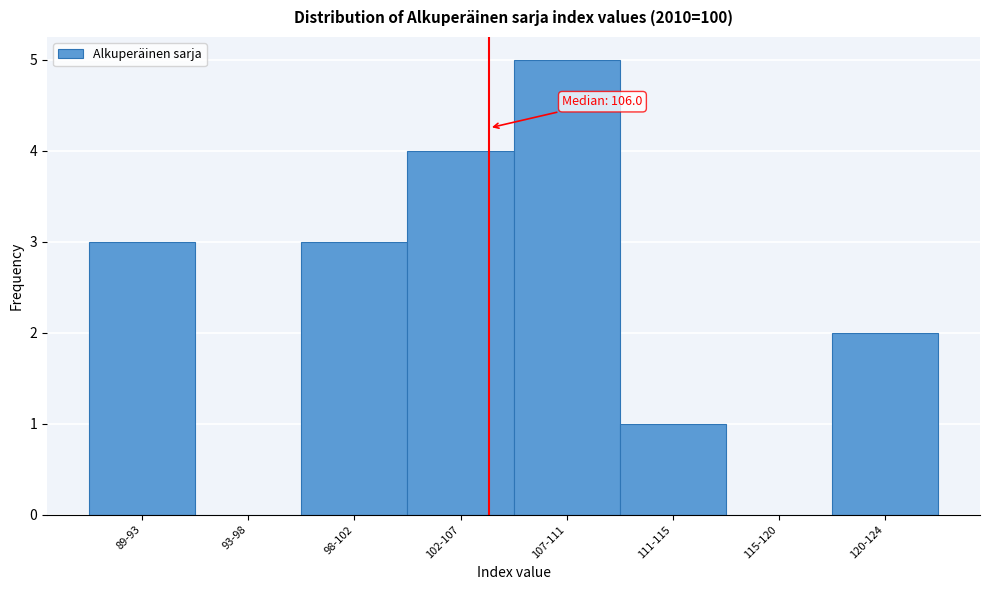

Reading left to right, transcribe all the data shown in this chart.

89-93=3	93-98=0	98-102=3	102-107=4	107-111=5	111-115=1	115-120=0	120-124=2